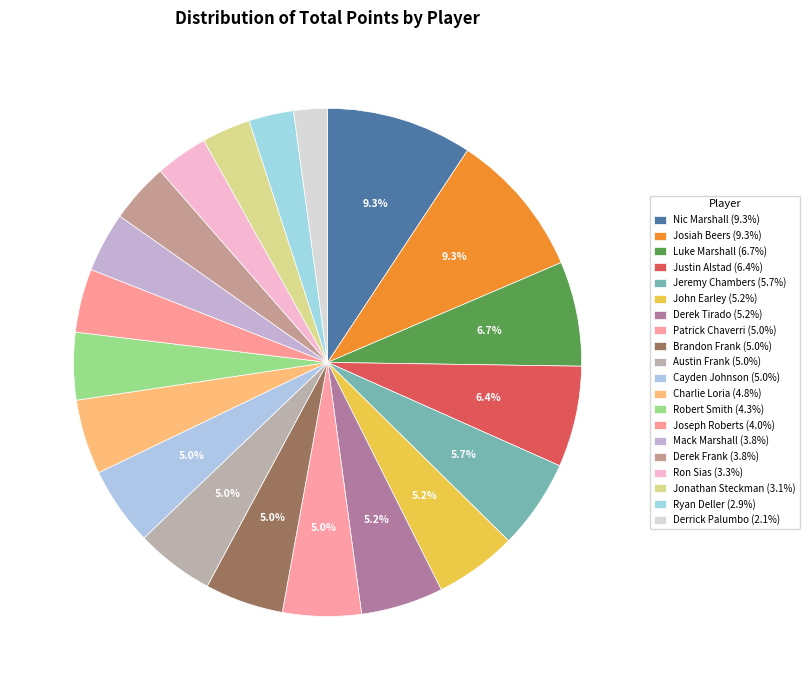

How many slices are in this pie chart?

20